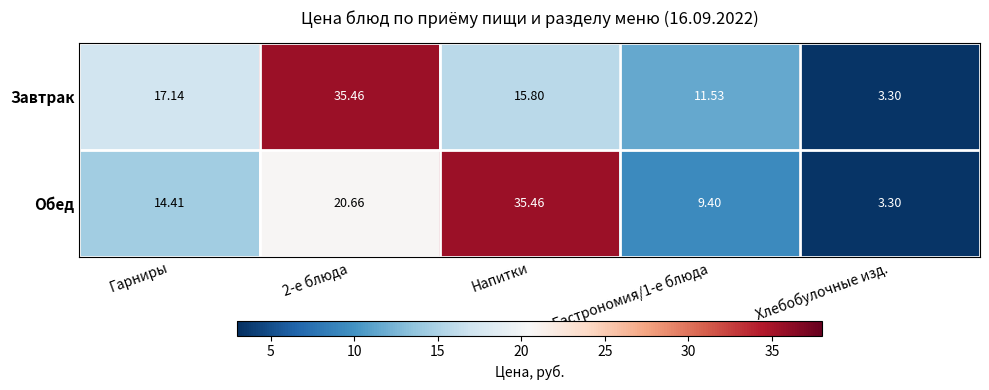

Which category has the lowest value in the Обед series?

Хлебобулочные изд.